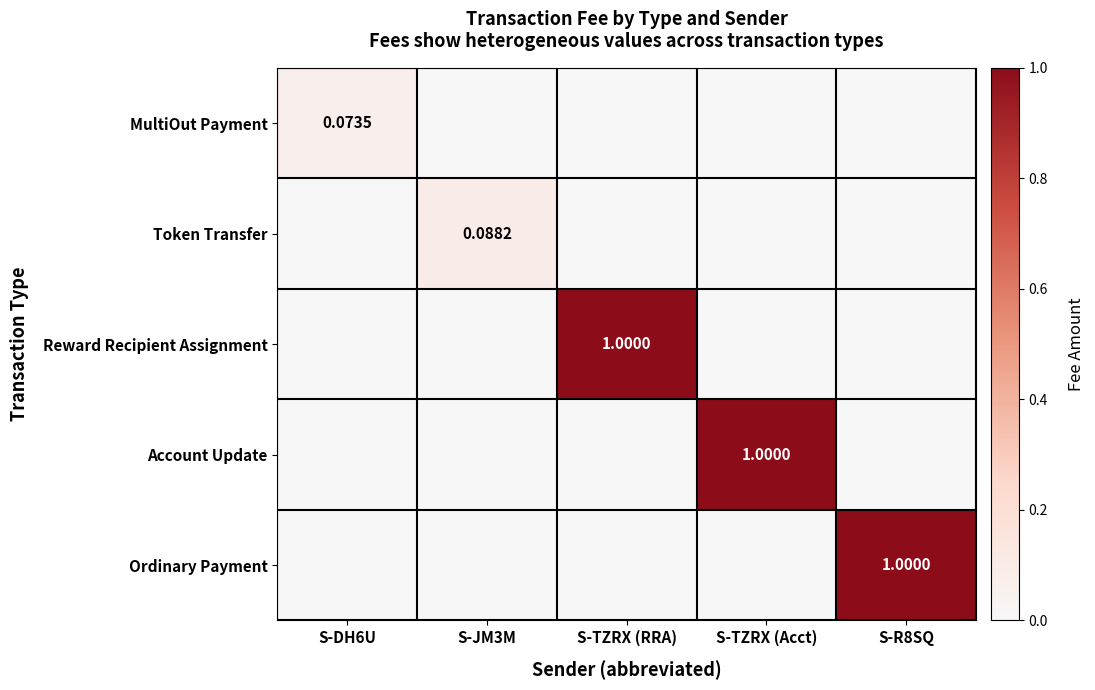

At which label is Token Transfer closest to 0?

S-DH6U